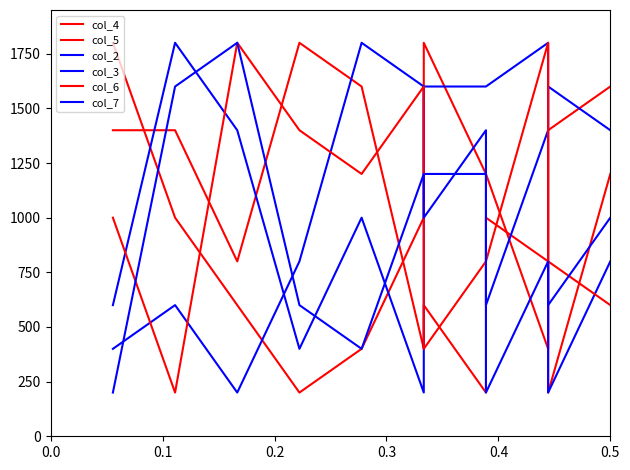

At which category does col_7 reach its first local peak?

0.2